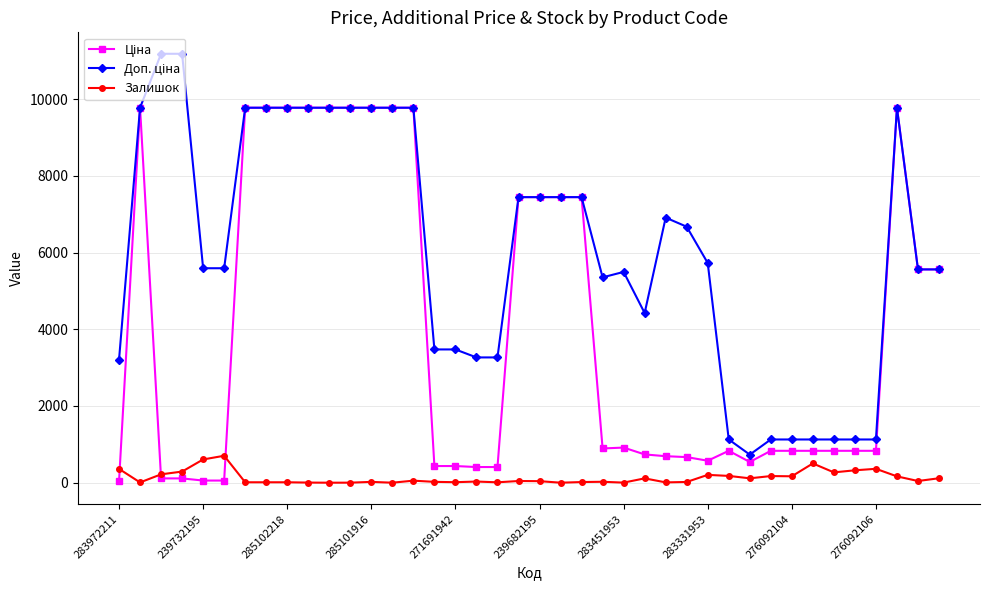

What is the value of the Залишок point at the 36th from the left?

323.0